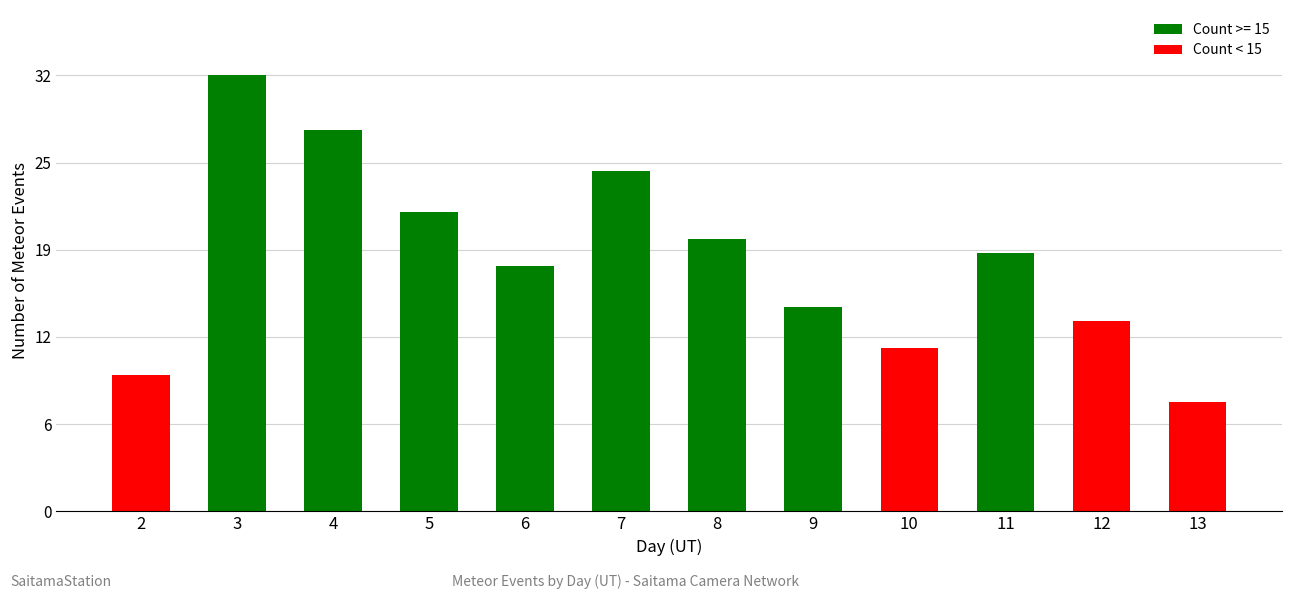

Does the chart contain any negative values?

No